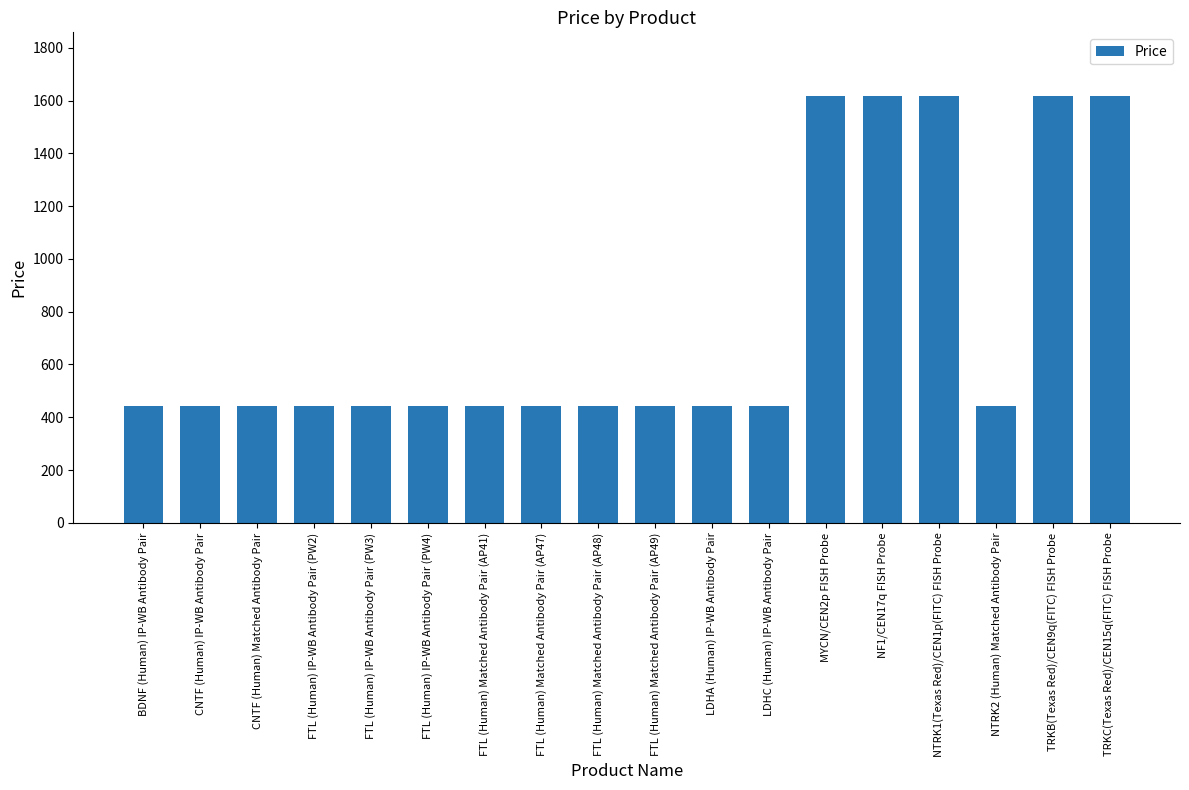

What is the sum of the values at FTL (Human) Matched Antibody Pair (AP48) and TRKC(Texas Red)/CEN15q(FITC) FISH Probe?

2057